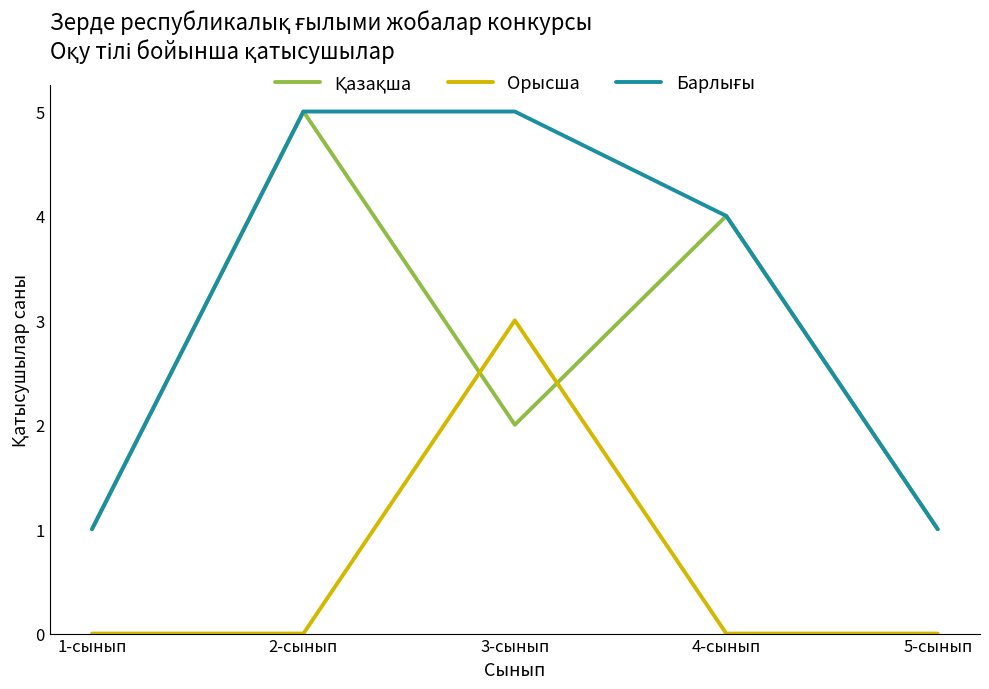

How many lines are shown in the chart?

3